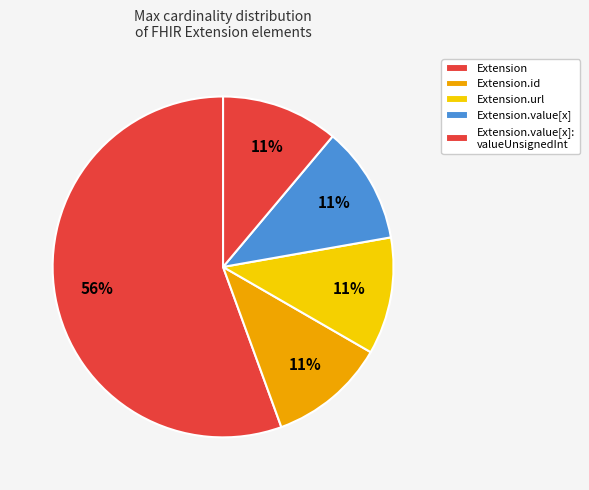

To the nearest percent, what is the average slice percentage?

20%